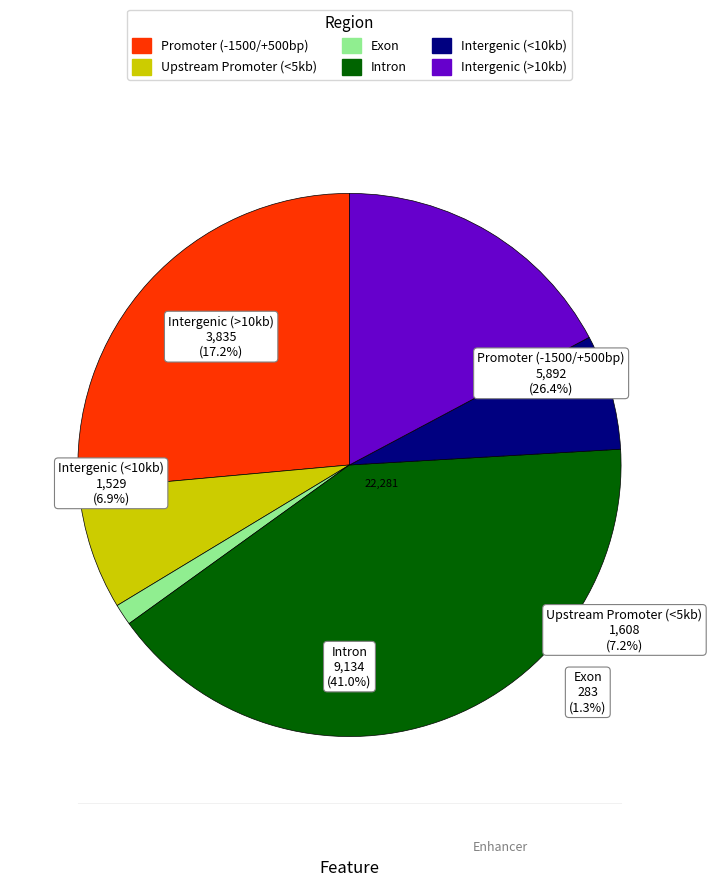

What portion of the pie excludes 45?

91.2%